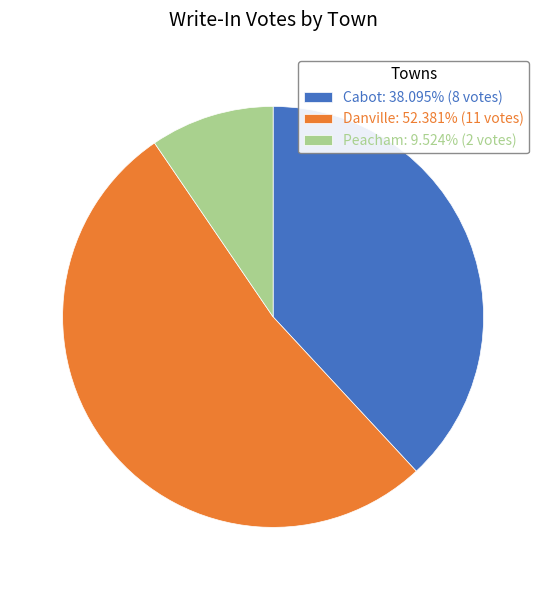

Is it true that Cabot is 38% of the pie?

True